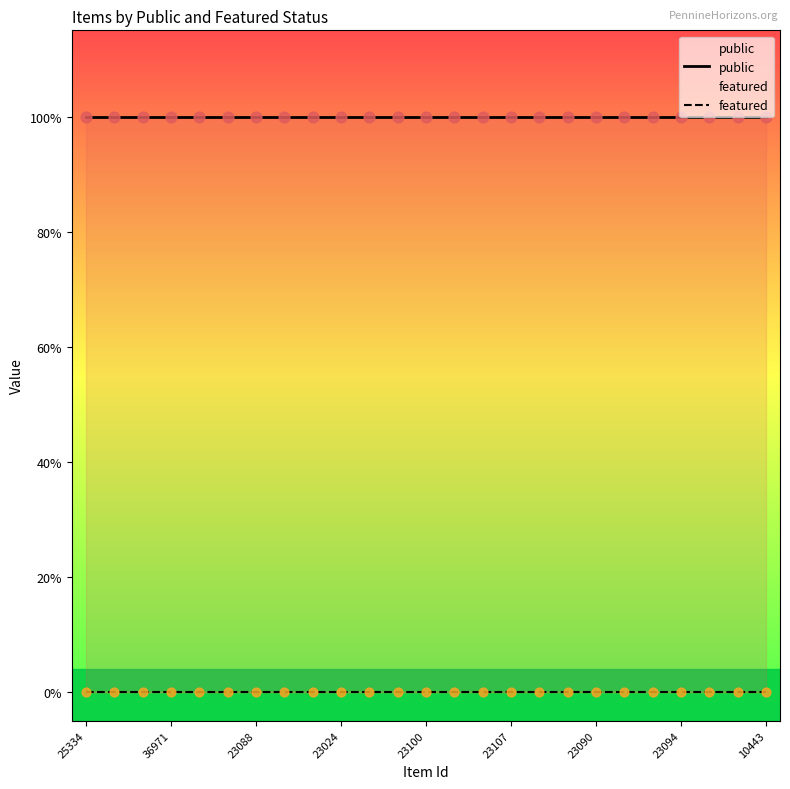

Which series contains the lowest Y value?

featured